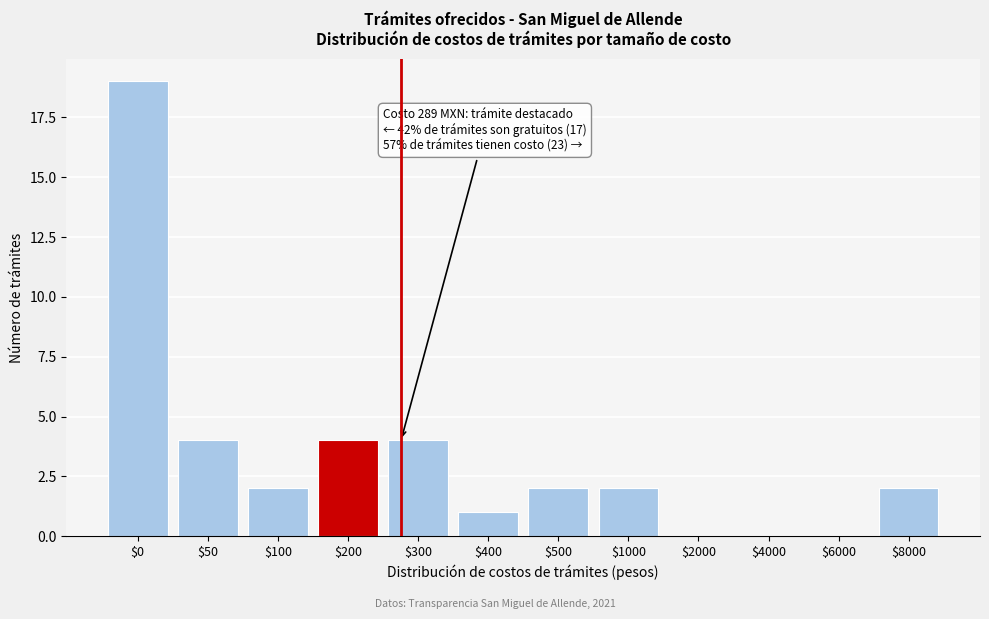

Is it true that the value at $1000 is 2?

True